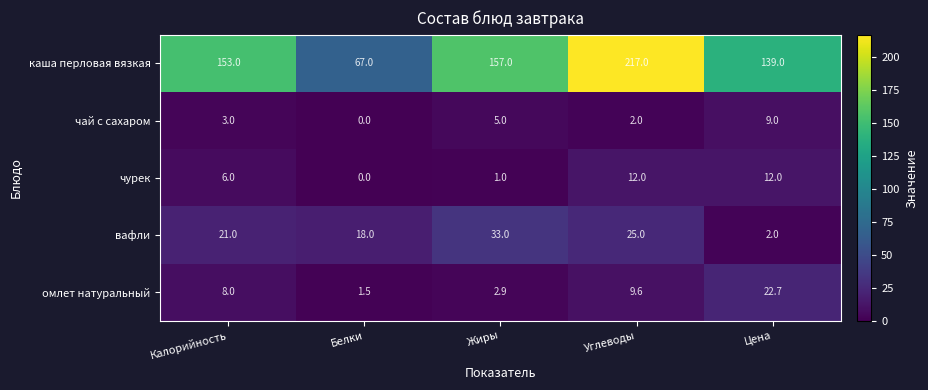

Reading left to right, list all the values displayed in this chart.

каша перловая вязкая: Калорийность=153.0	Белки=67.0	Жиры=157.0	Углеводы=217.0	Цена=139.0
чай с сахаром: Калорийность=3.0	Белки=0.0	Жиры=5.0	Углеводы=2.0	Цена=9.0
чурек: Калорийность=6.0	Белки=0.0	Жиры=1.0	Углеводы=12.0	Цена=12.0
вафли: Калорийность=21.0	Белки=18.0	Жиры=33.0	Углеводы=25.0	Цена=2.0
омлет натуральный: Калорийность=8.0	Белки=1.5	Жиры=2.9	Углеводы=9.6	Цена=22.7